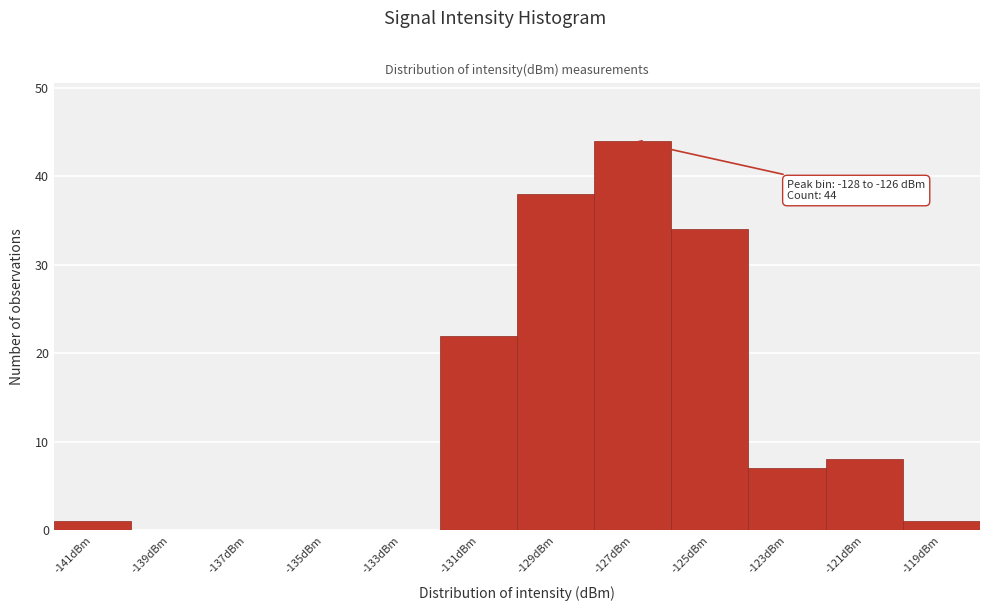

Which range on the x-axis has the tallest bar?

-128 to -126